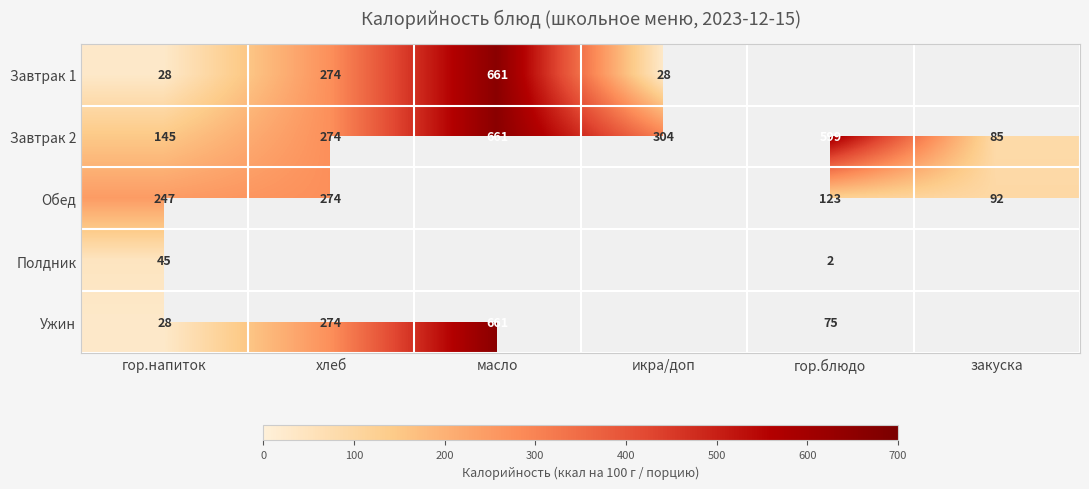

At which category is the sum across all series the highest?

гор.напиток